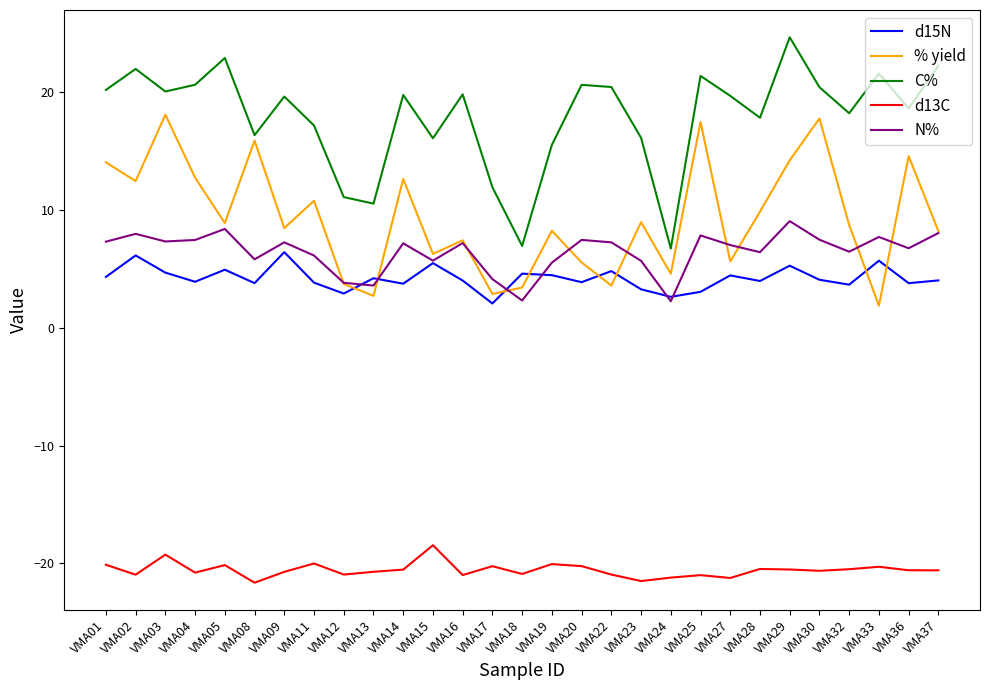

Is it true that % yield equals 9.0 at VMA23?

True